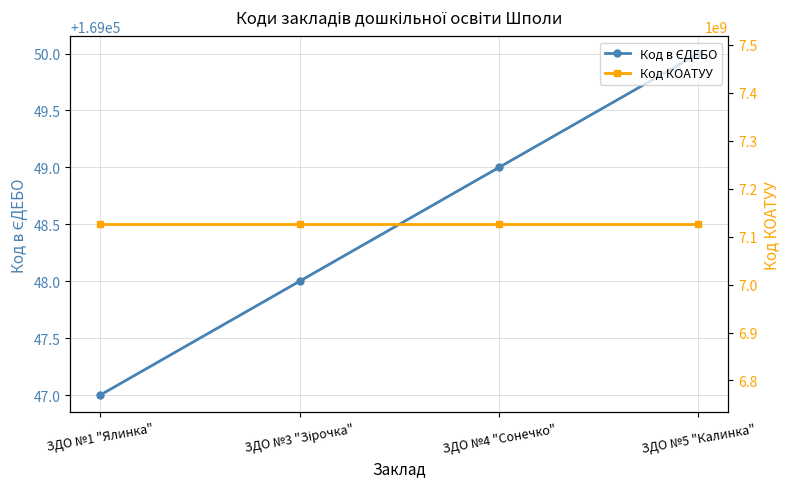

True or false: Код в ЄДЕБО has a value of 169048 at ЗДО №3 "Зірочка".

True